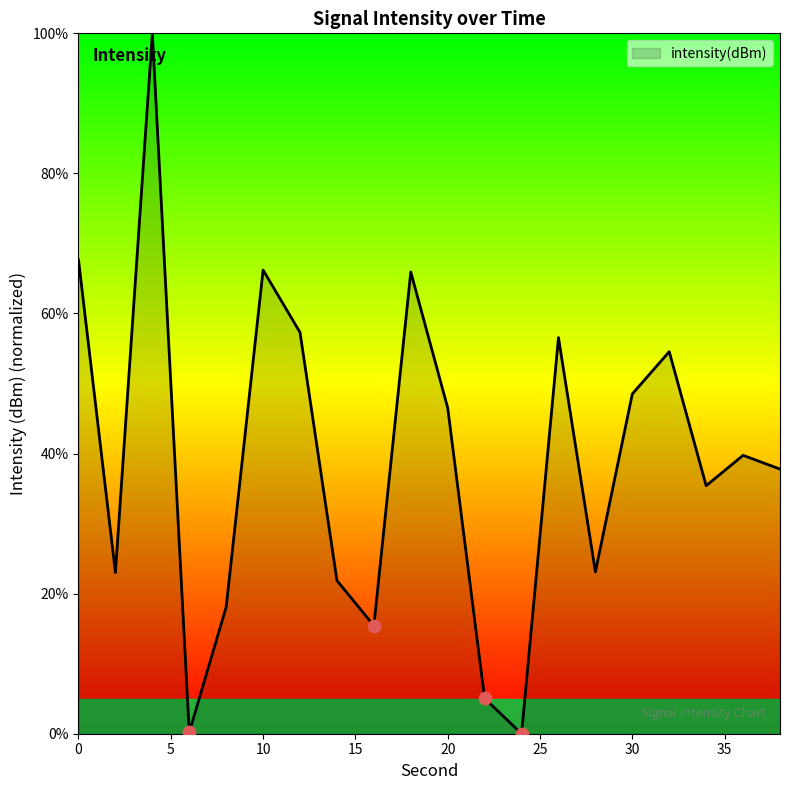

What is the maximum value shown in the chart?

100.0